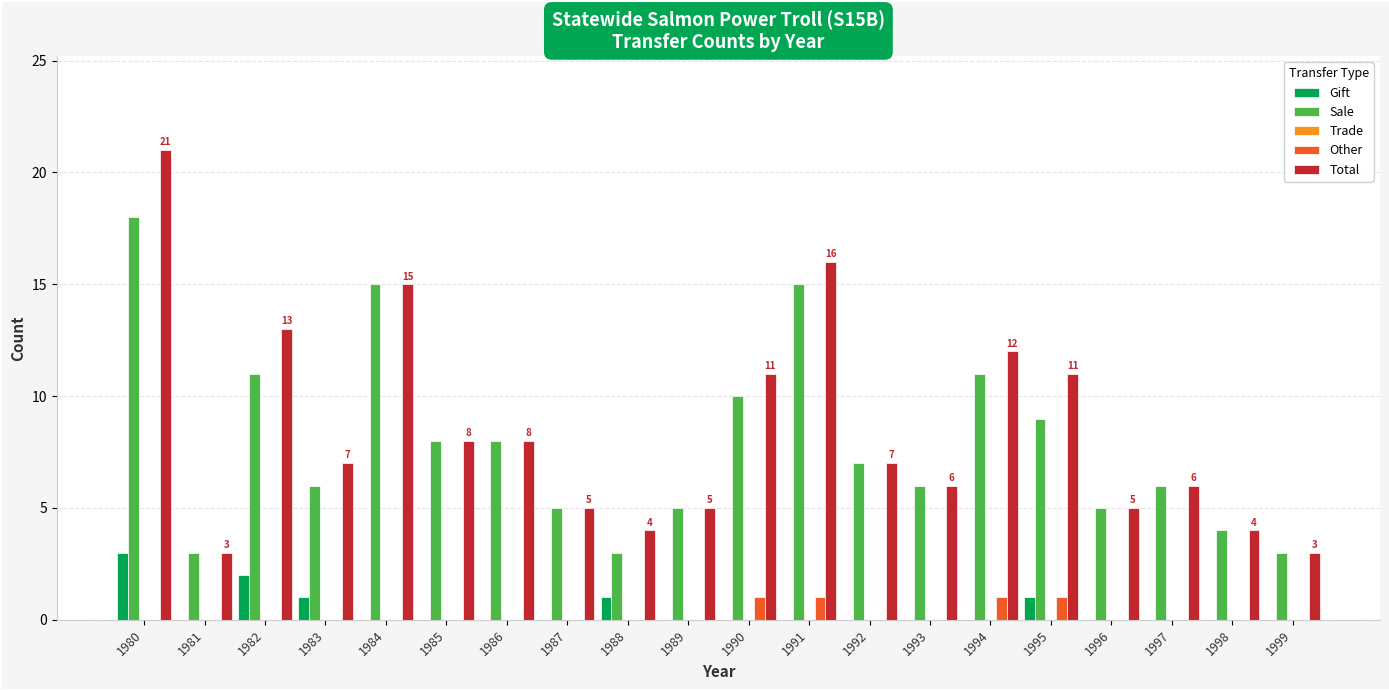

At which category is the sum across all series the highest?

1980